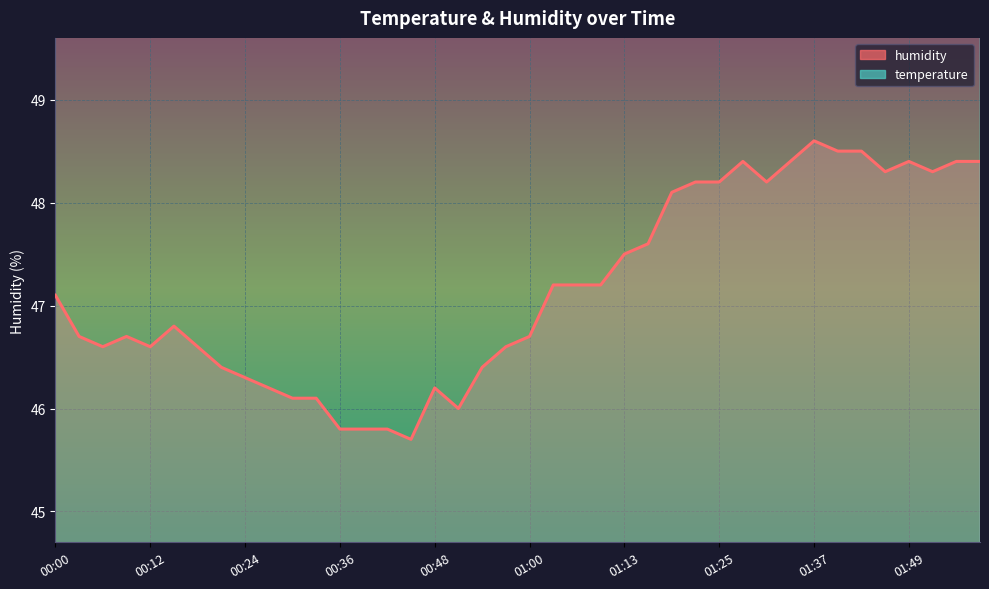

What is the label of the 35th point from the right?

00:15